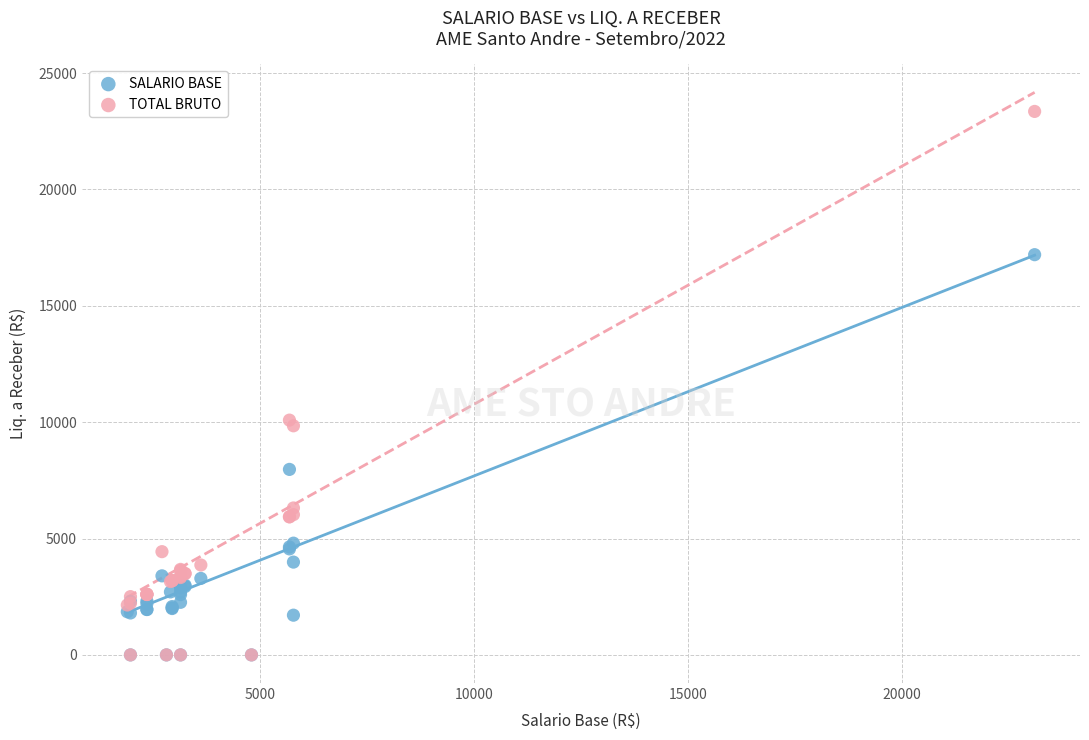

In the SALARIO BASE series, what Y value is closest to 8599?

7971.0